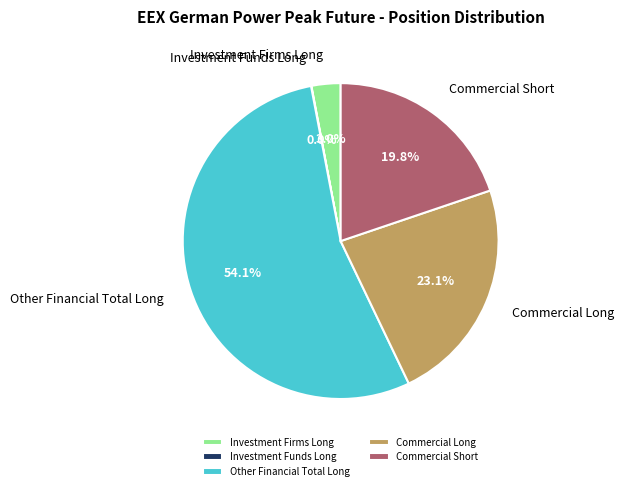

What percentage do Other Financial Total Long and Commercial Short together represent?

73.9%